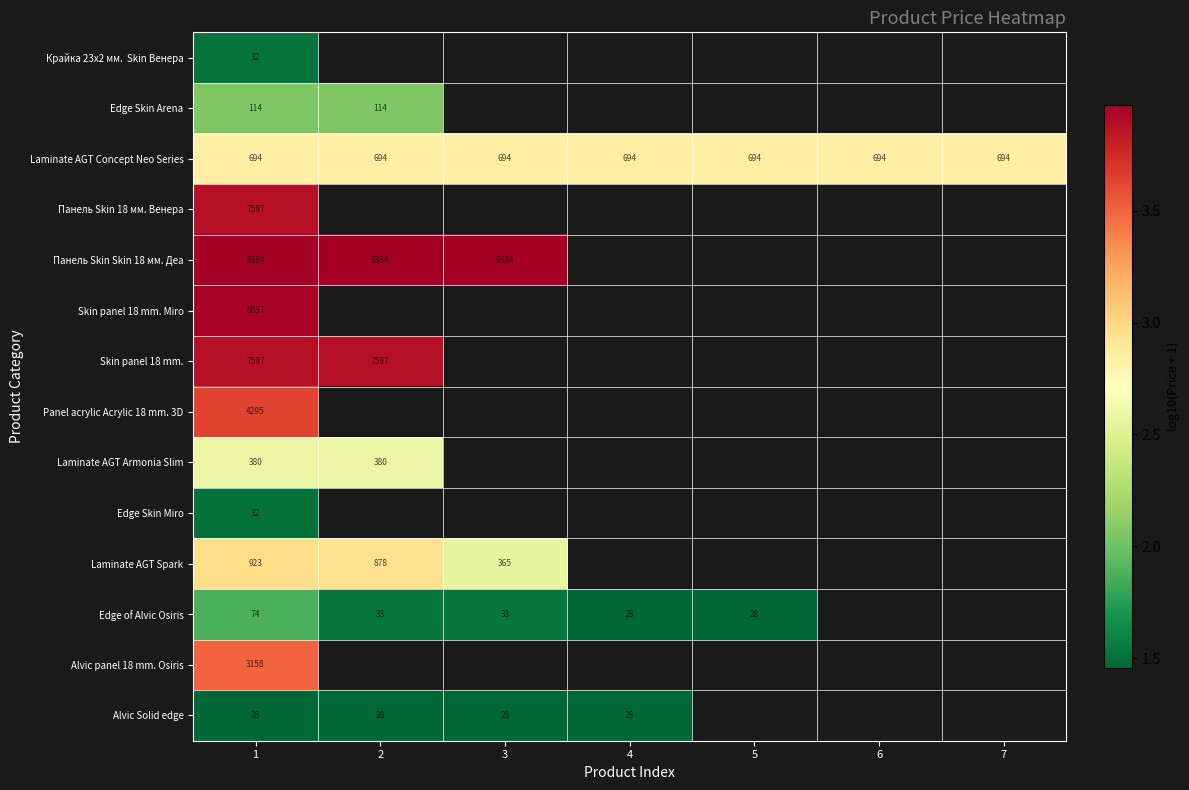

Which category has the lowest value in the Panel acrylic Acrylic 18 mm. 3D series?

1